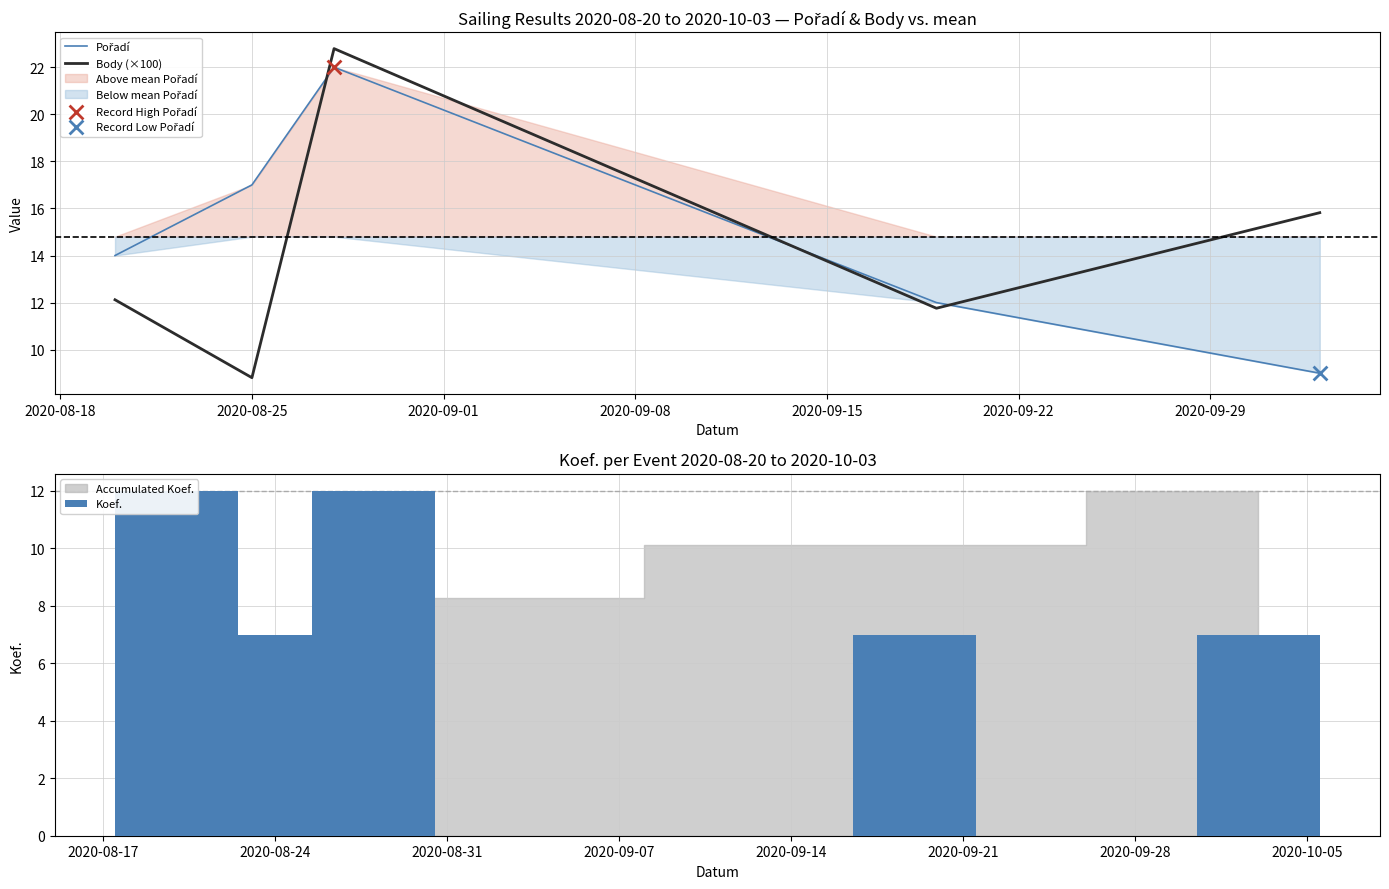

At how many categories does at least one series exceed 8?

5